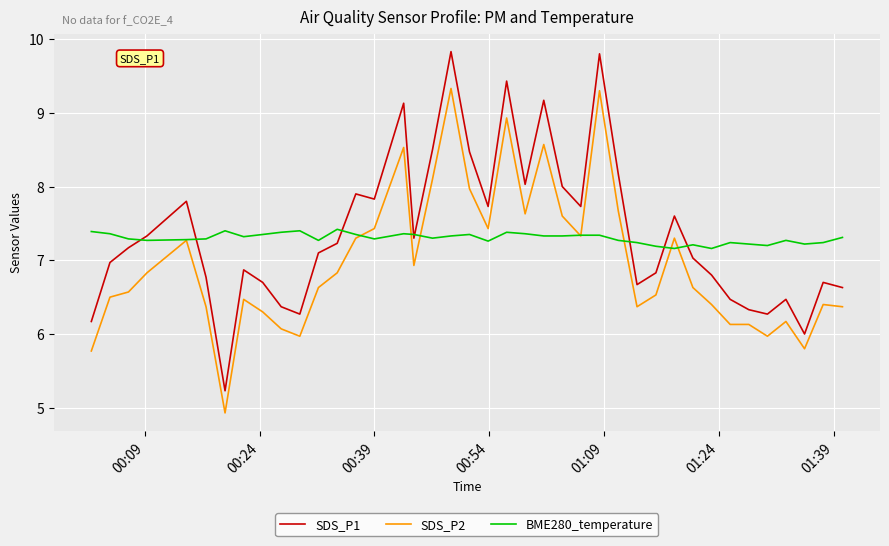

List the series in order of their peak value, highest first.

SDS_P1, SDS_P2, BME280_temperature